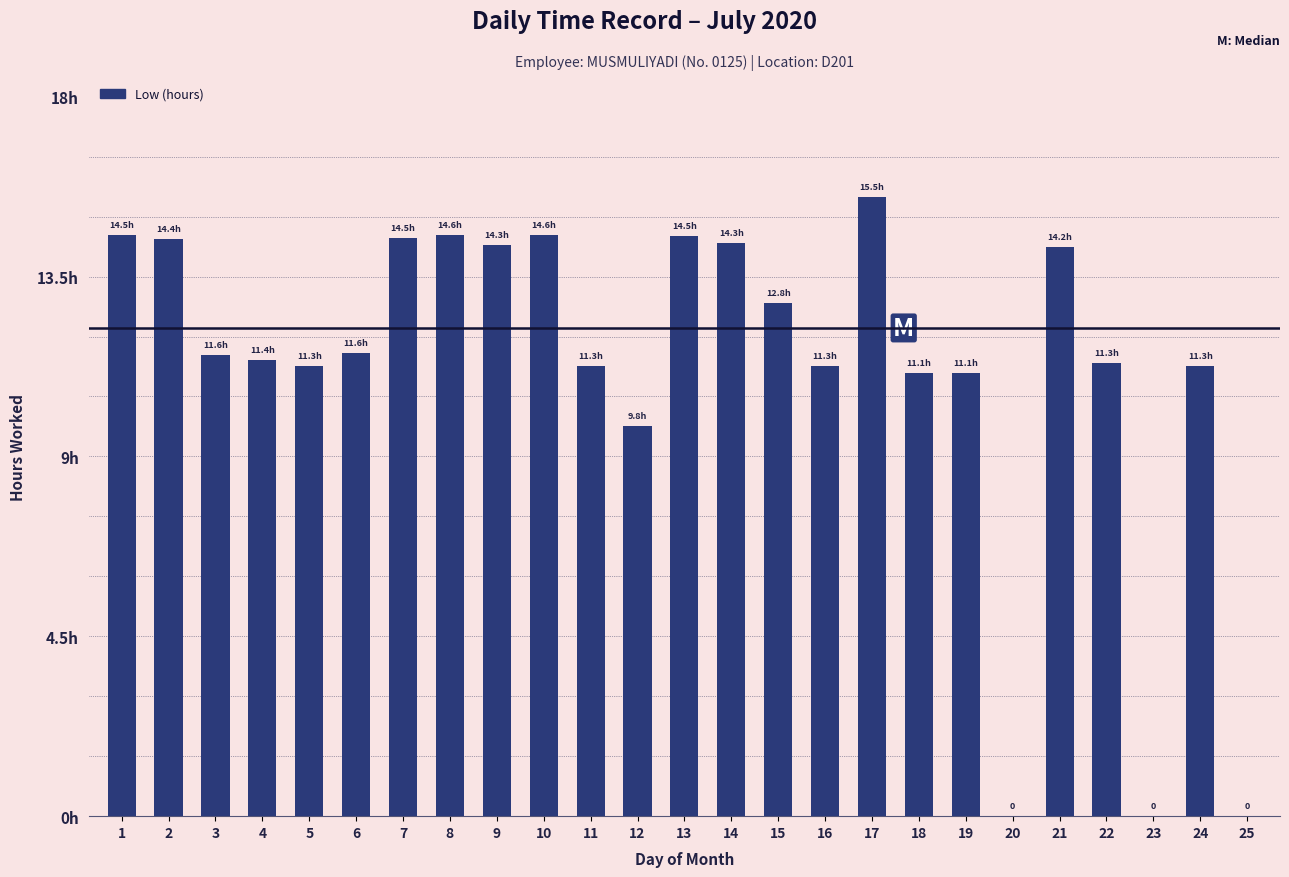

Are the bars horizontal?

No